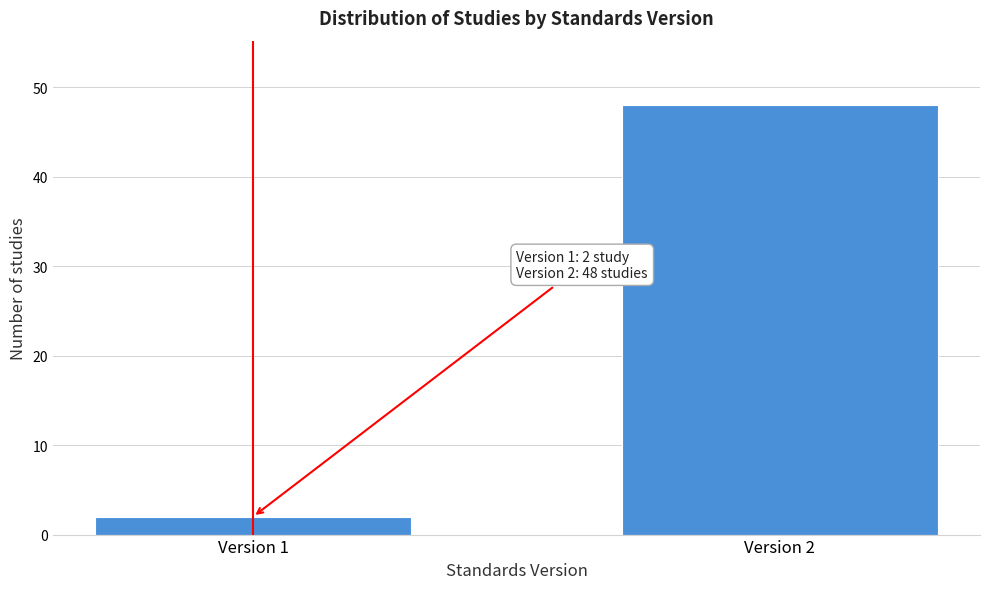

Reading left to right, list all the values displayed in this chart.

Version 1=2	Version 2=48